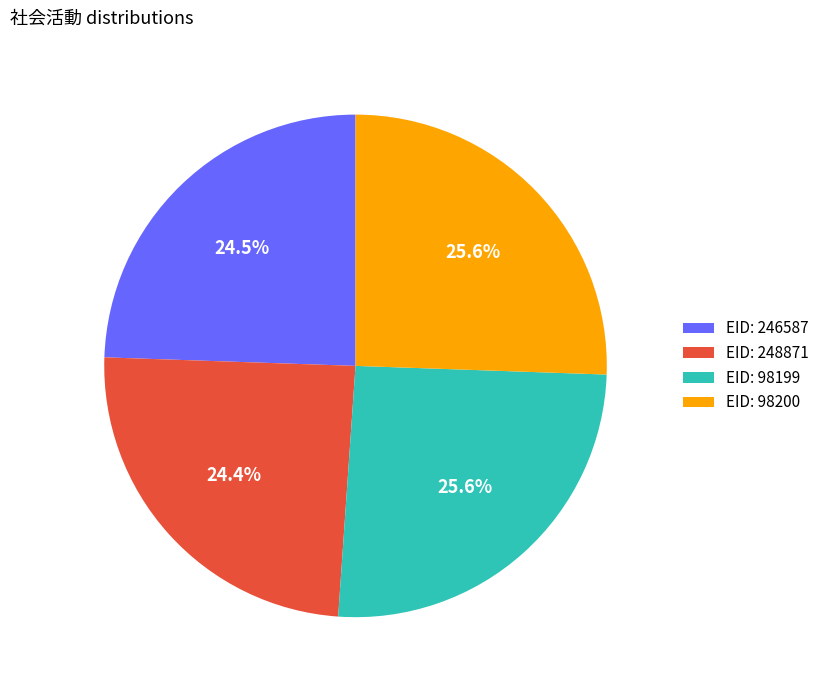

How many segments does this pie chart have?

4